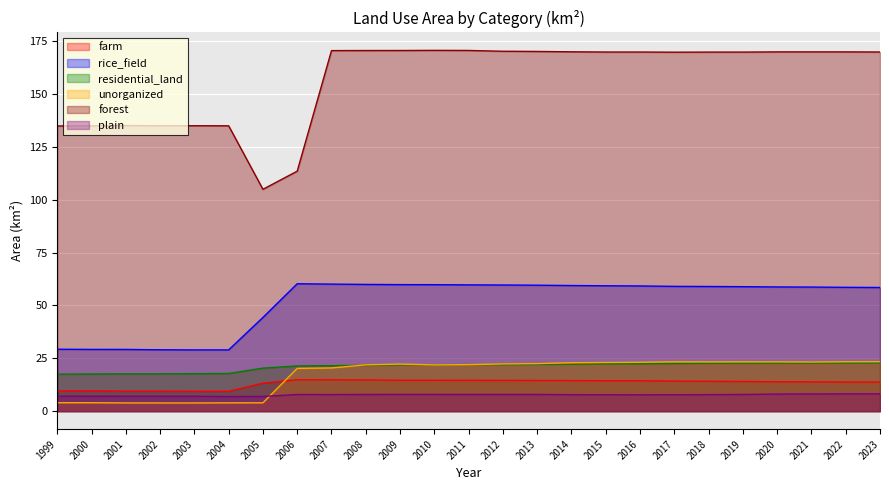

What are all the series names shown in the legend?

farm, rice_field, residential_land, unorganized, forest, plain